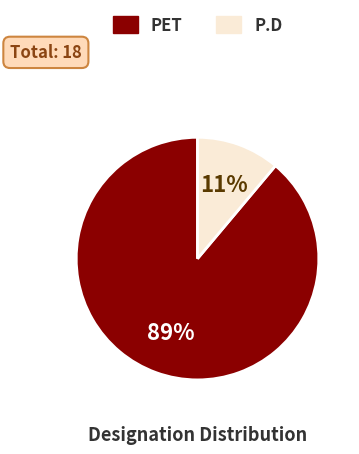

What percentage is the P.D slice, to the nearest percent?

11%